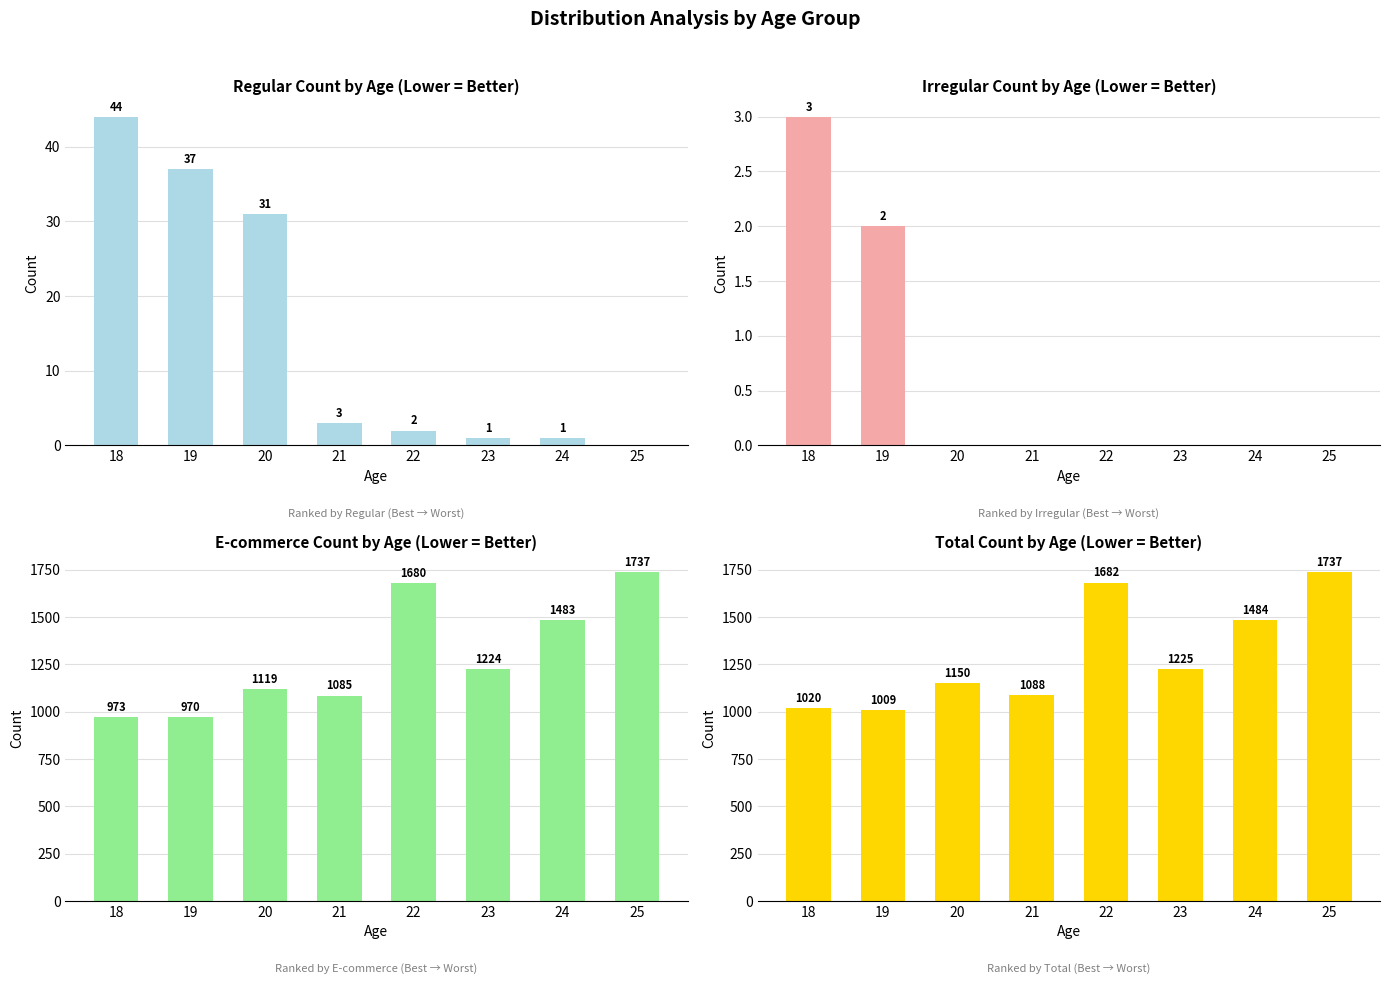

What is the average value of the Total series?

1299